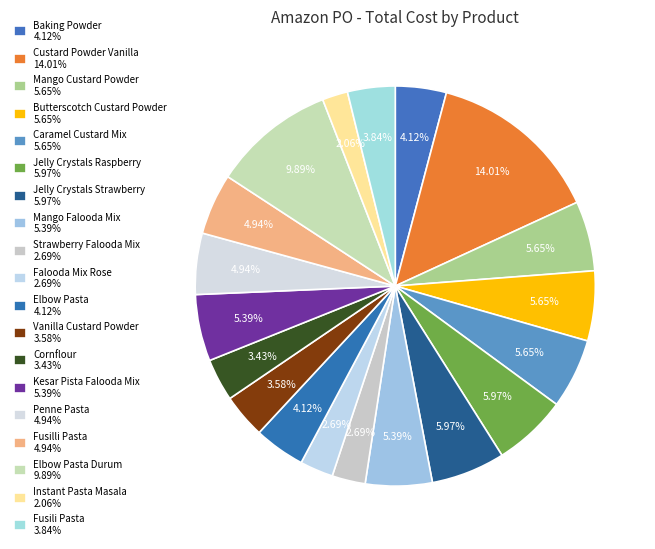

Count the number of slices in the pie.

19